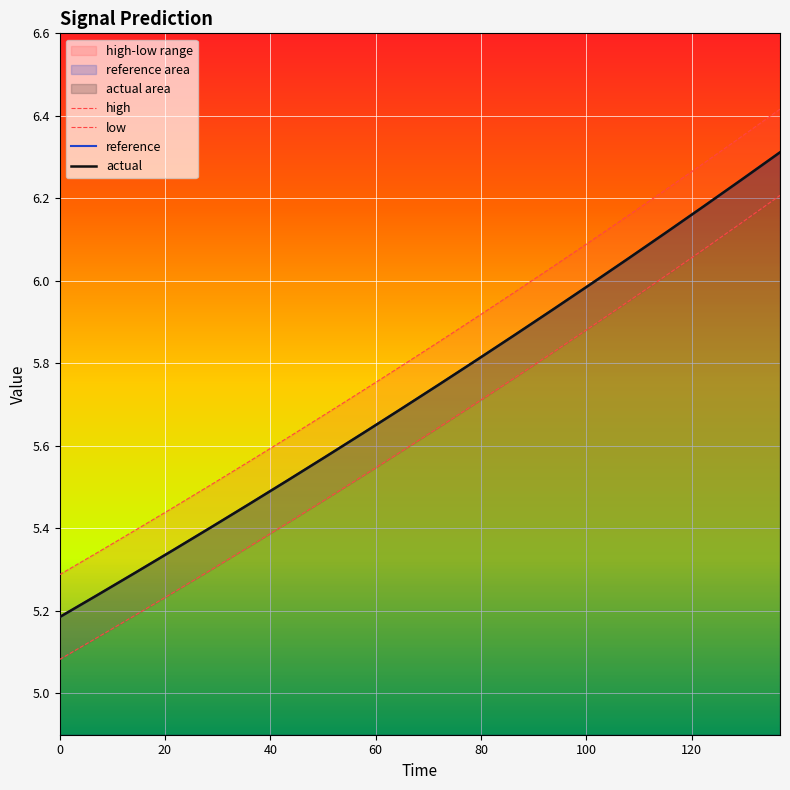

How many lines are shown in the chart?

4